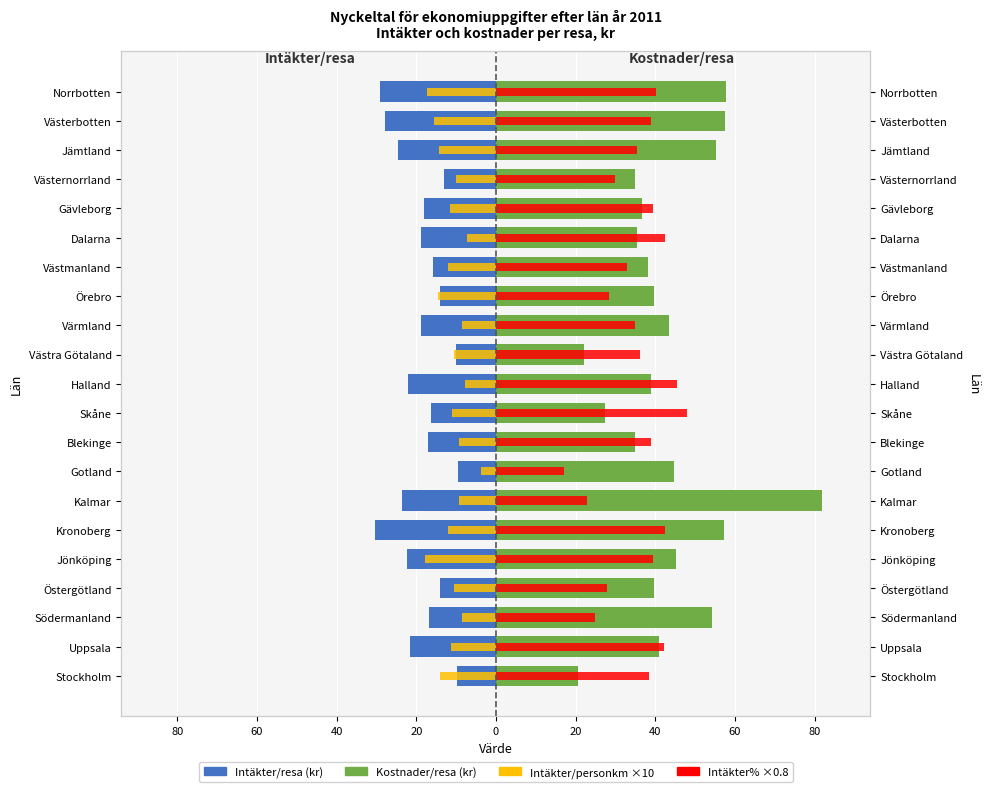

What is the spread (max minus min) of values at Örebro?

54.1